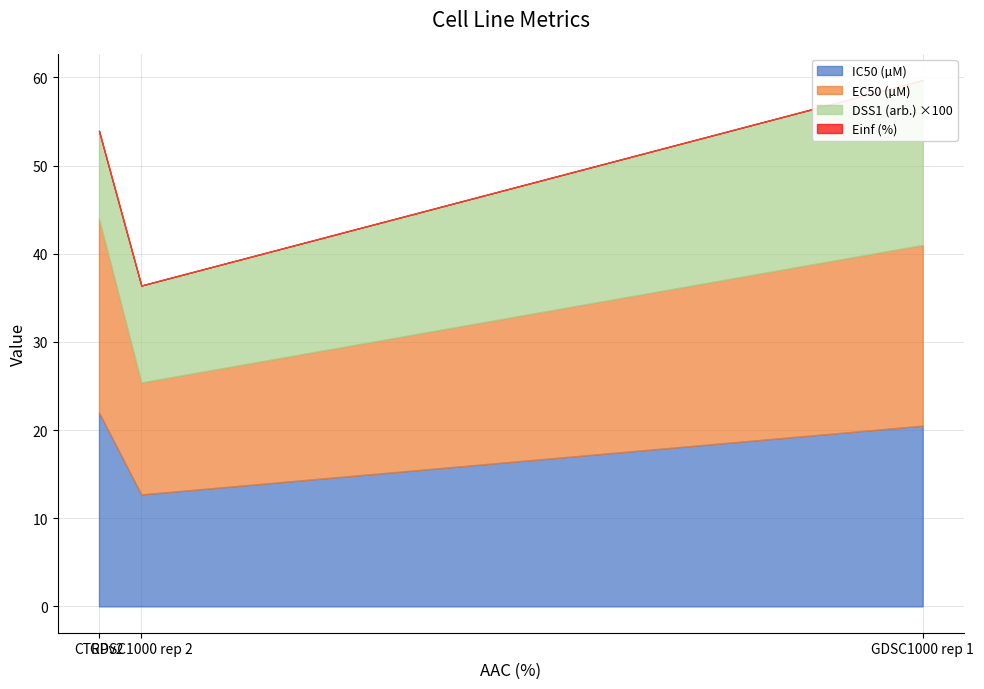

What is the difference between the IC50 (µM) values at CTRPv2 and GDSC1000 rep 1?

1.5